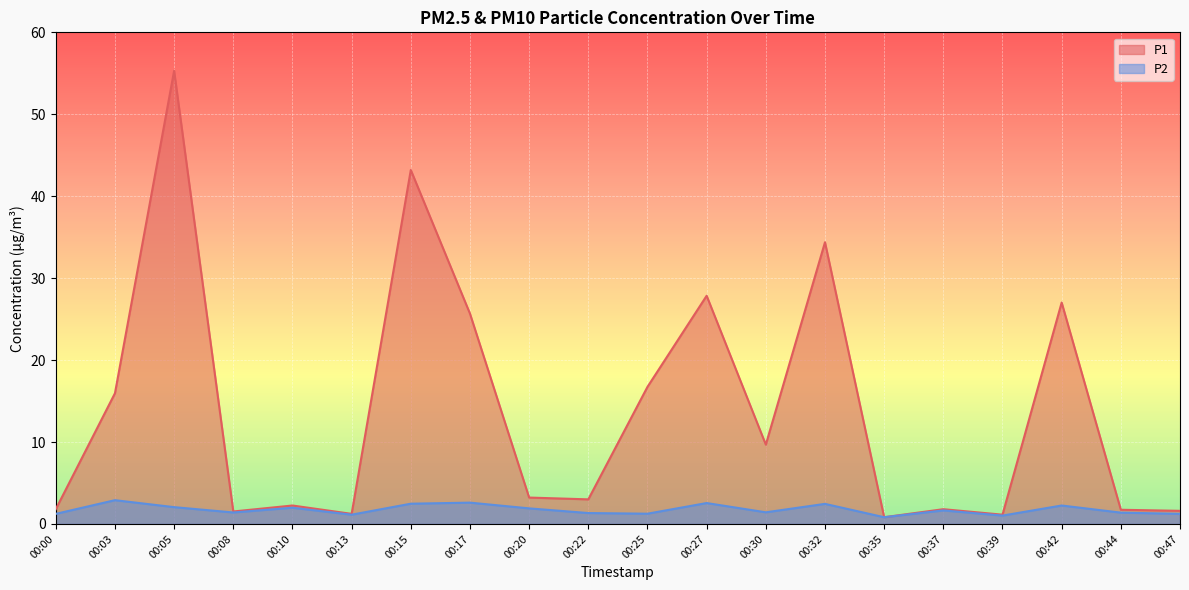

Which has a higher value, 00:25 or 00:17?

00:17